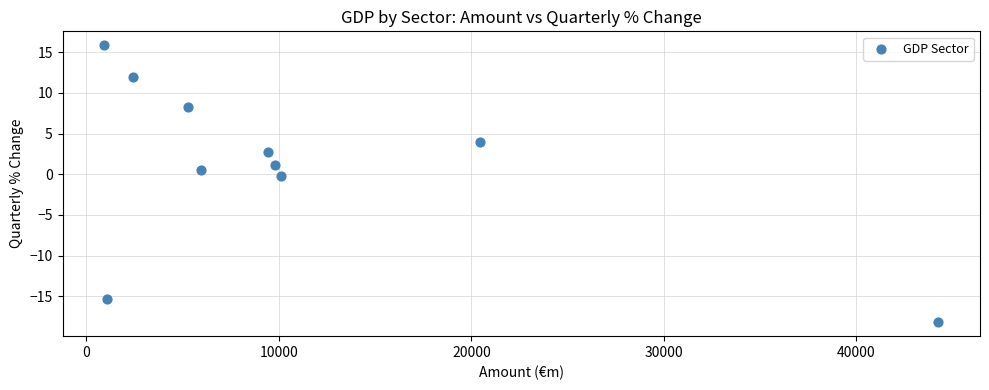

What is the average X value?

10971.2